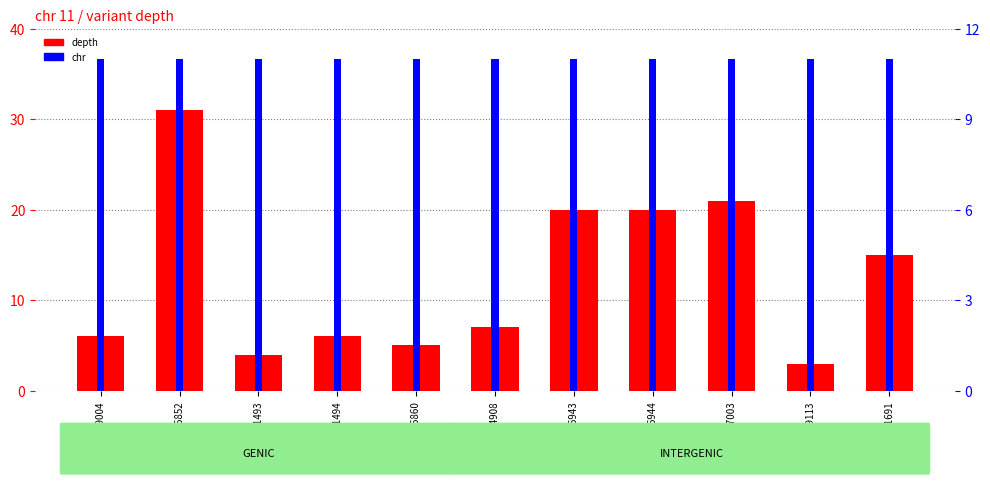

What is the label of the 2nd bar from the left?

50846852